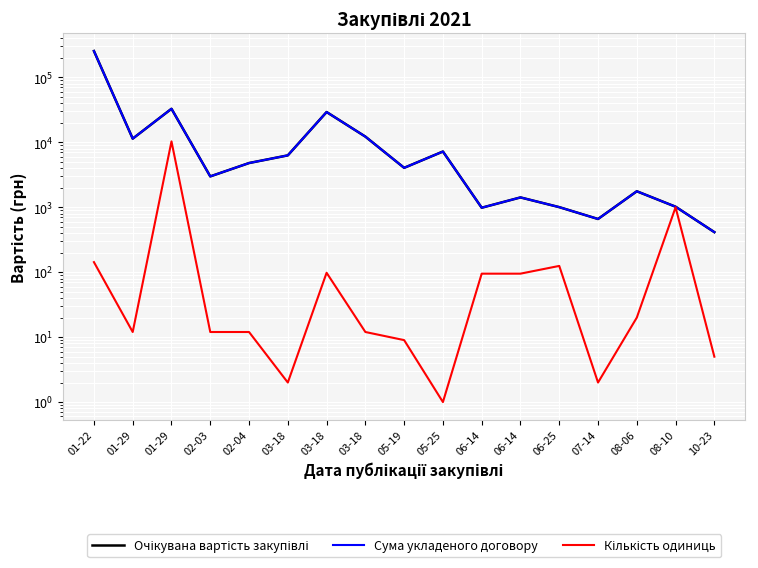

What is the sum of all Очікувана вартість закупівлі values?

373264.3